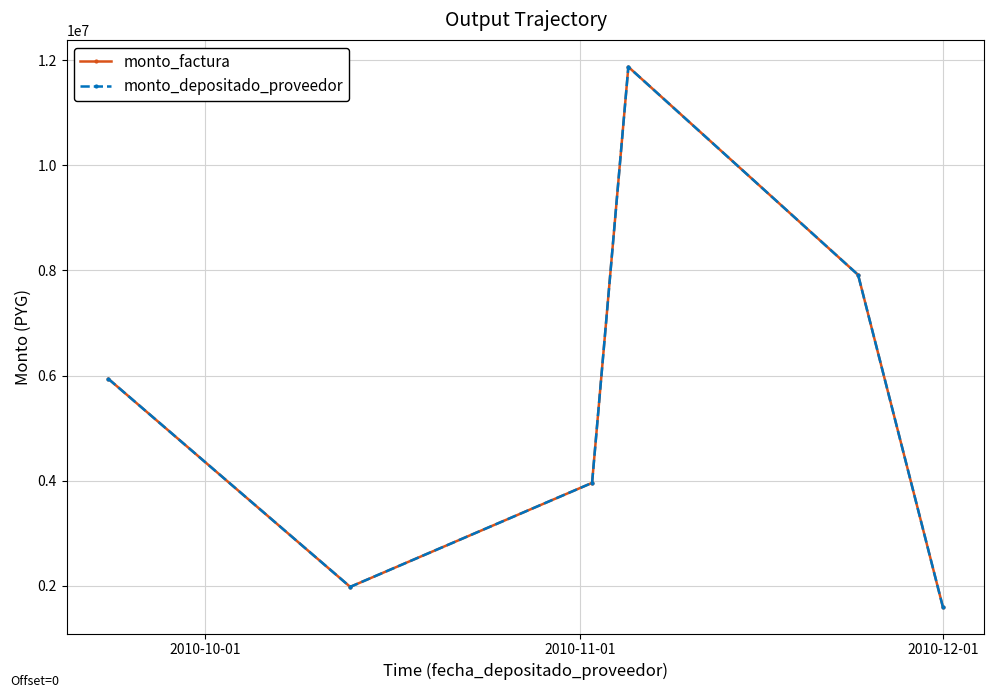

What is the highest value of the monto_depositado_proveedor series?

11874000